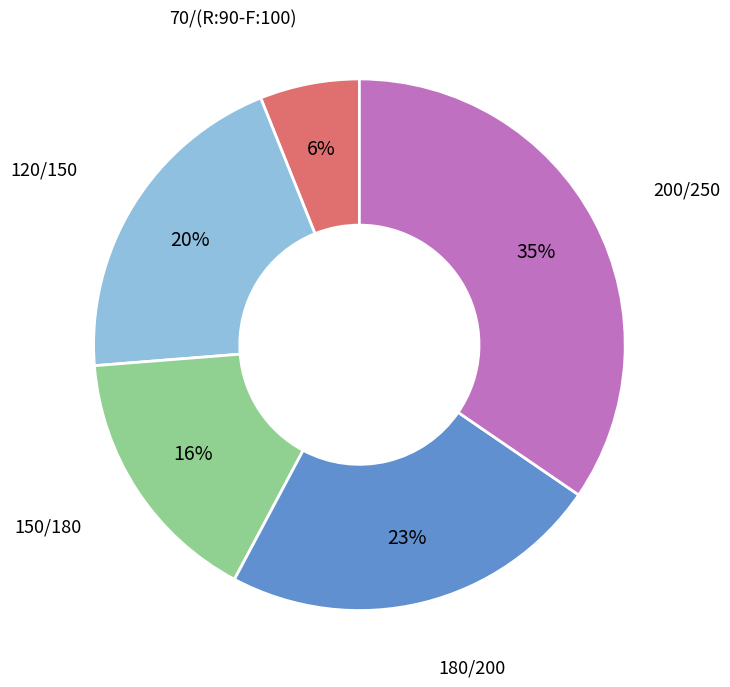

To the nearest percent, what is the difference between the 180/200 and 120/150 slice percentages?

3%